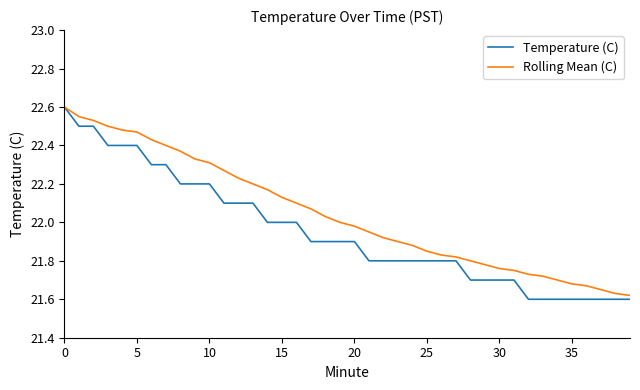

Which series has the largest total across all categories?

Rolling Mean (C)